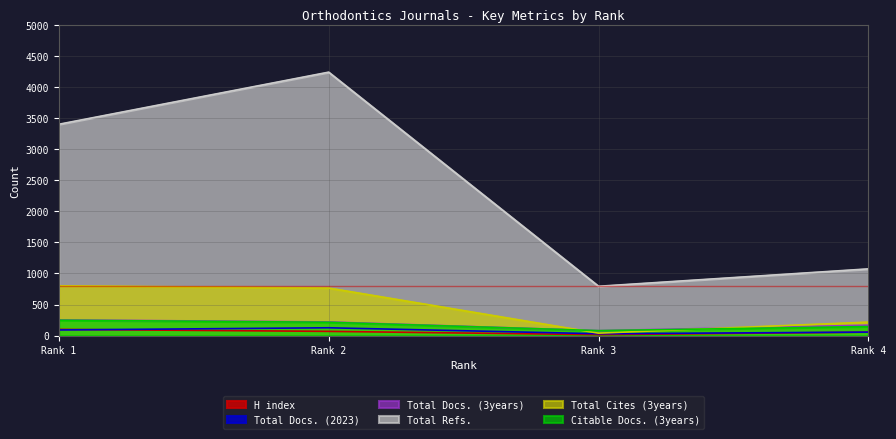

True or false: Total Refs. has more than 0 interior local peaks.

True